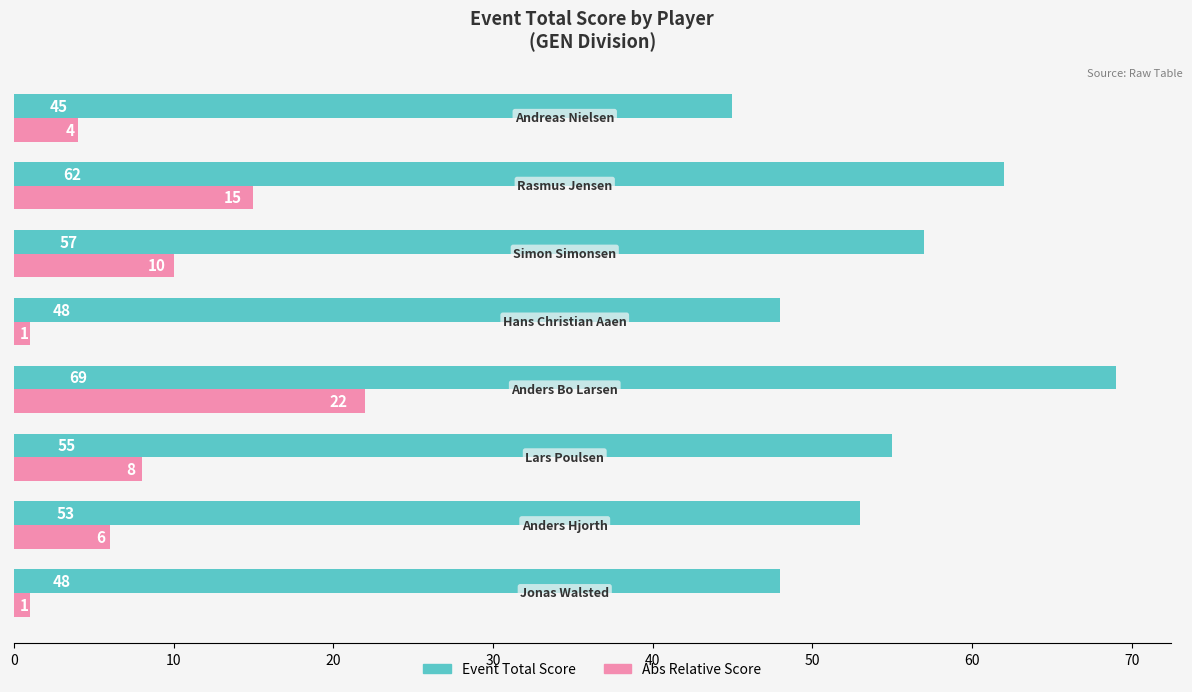

What is the greatest value displayed?

69